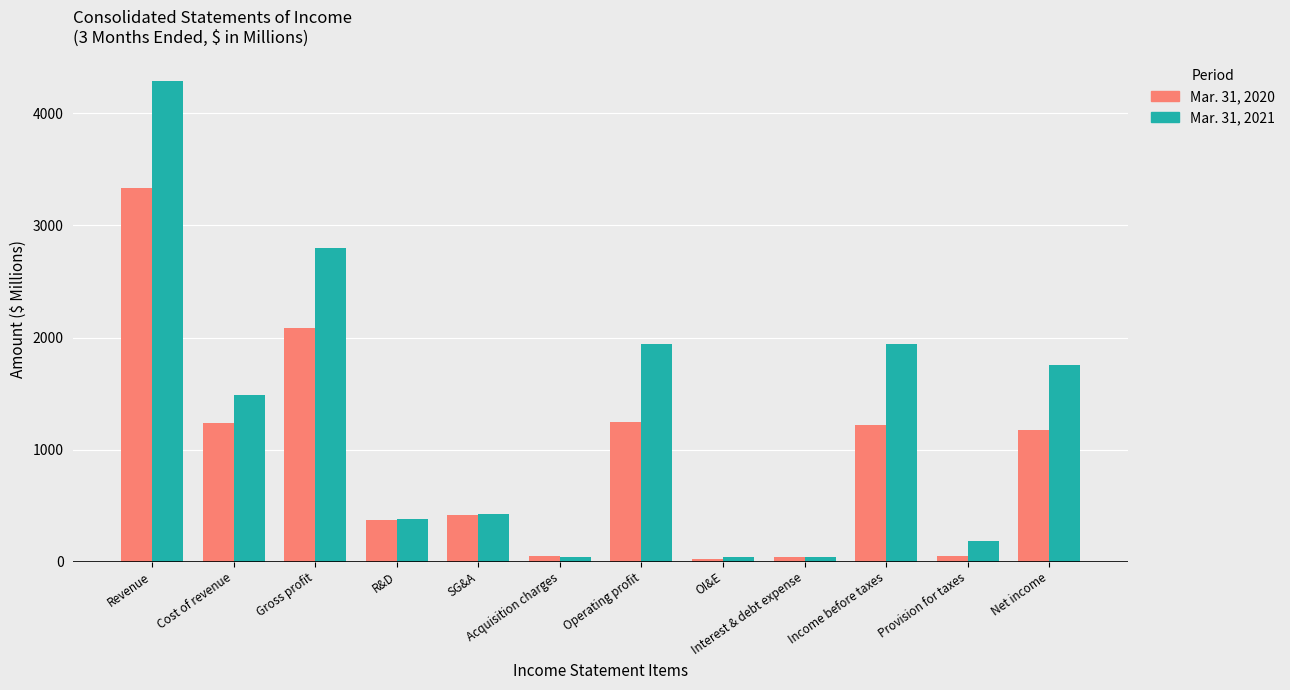

Does the chart contain stacked bars?

No